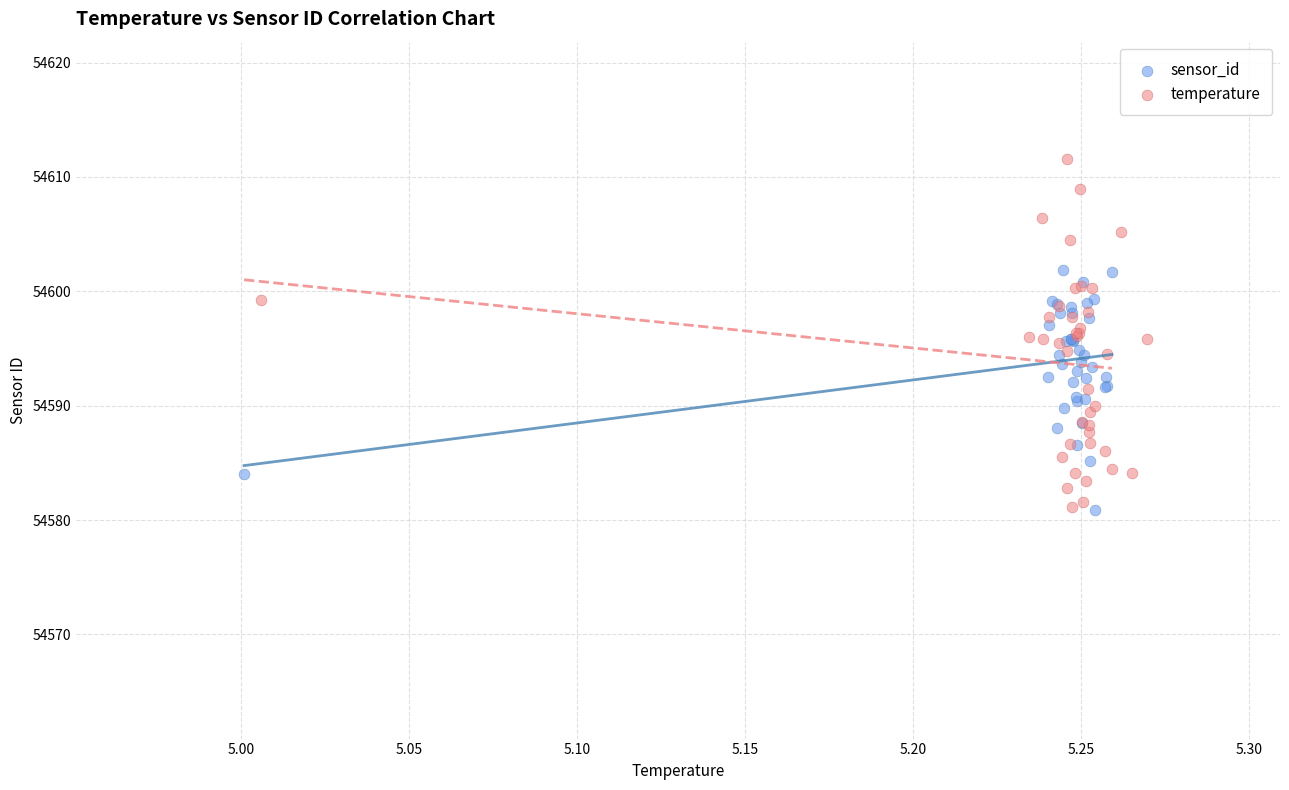

Which series contains the highest Y value?

temperature